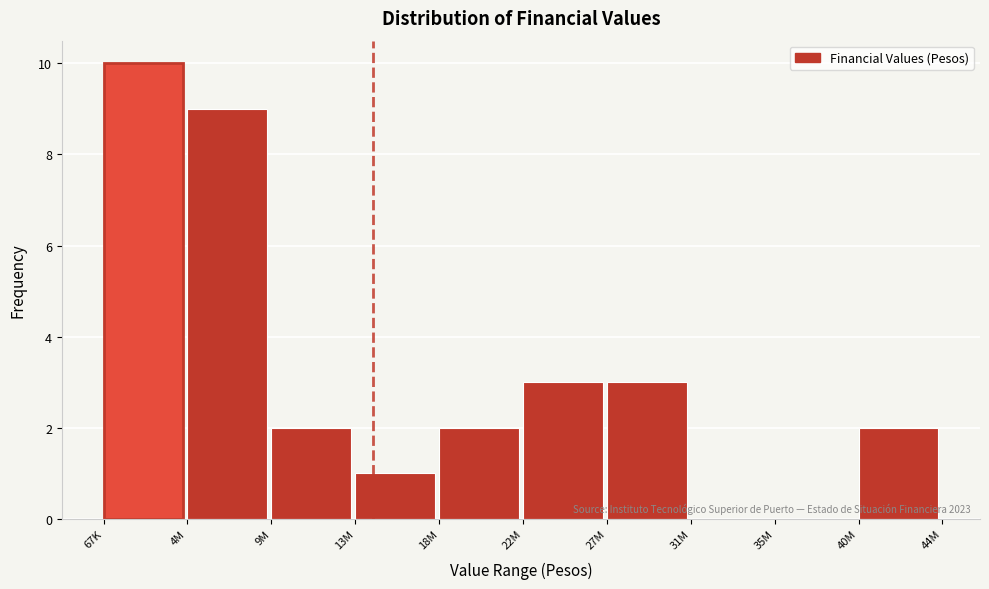

Reading left to right, list all the values displayed in this chart.

67K=10	4M=9	9M=2	13M=1	18M=2	22M=3	27M=3	31M=0	35M=0	40M=2